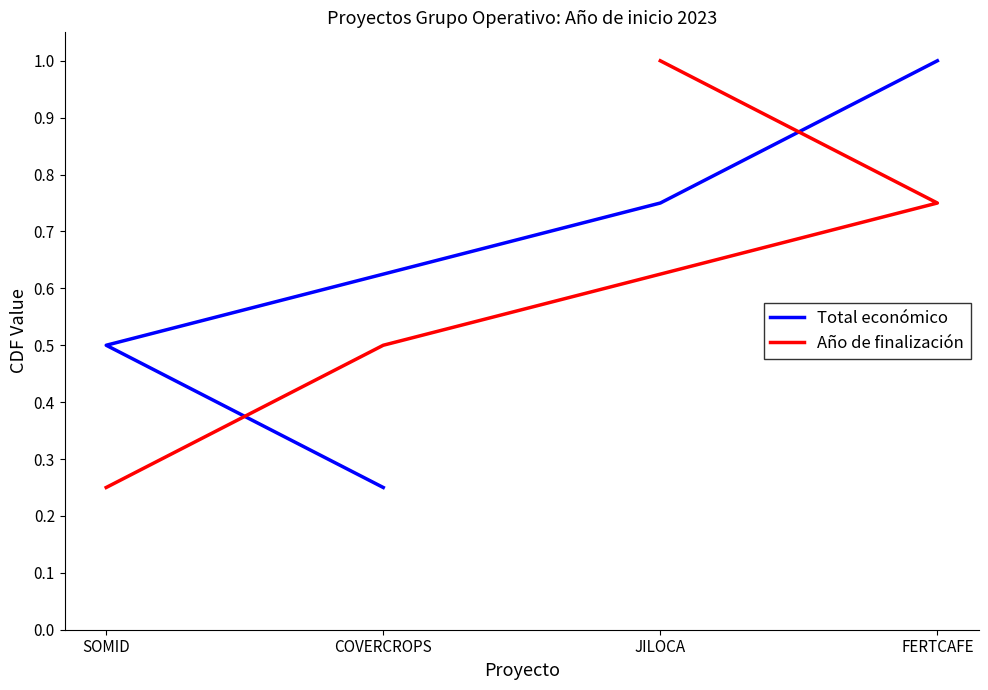

How many lines are shown in the chart?

2